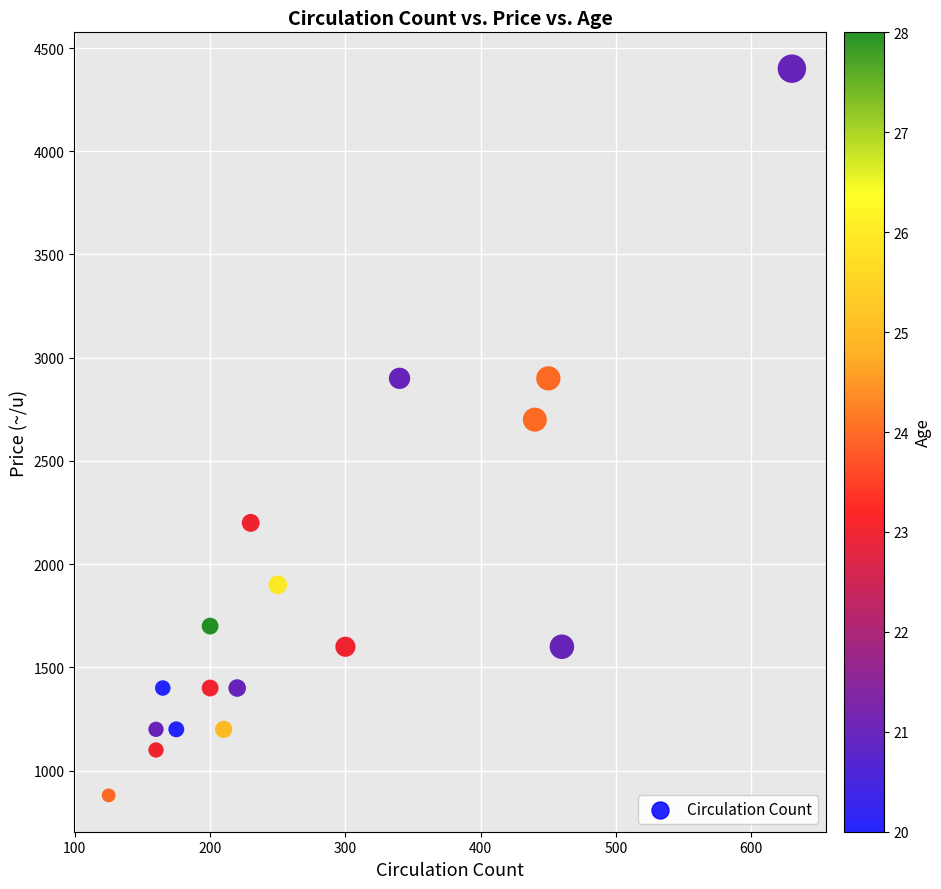

What Y value in the scatter plot is closest to 2640?

2700